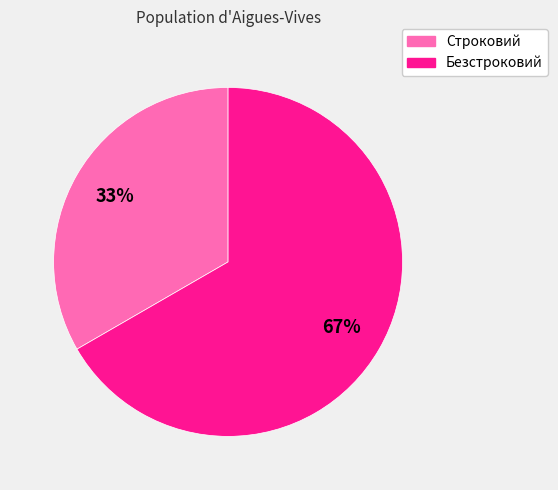

Which category has the biggest portion of the pie?

Безстроковий